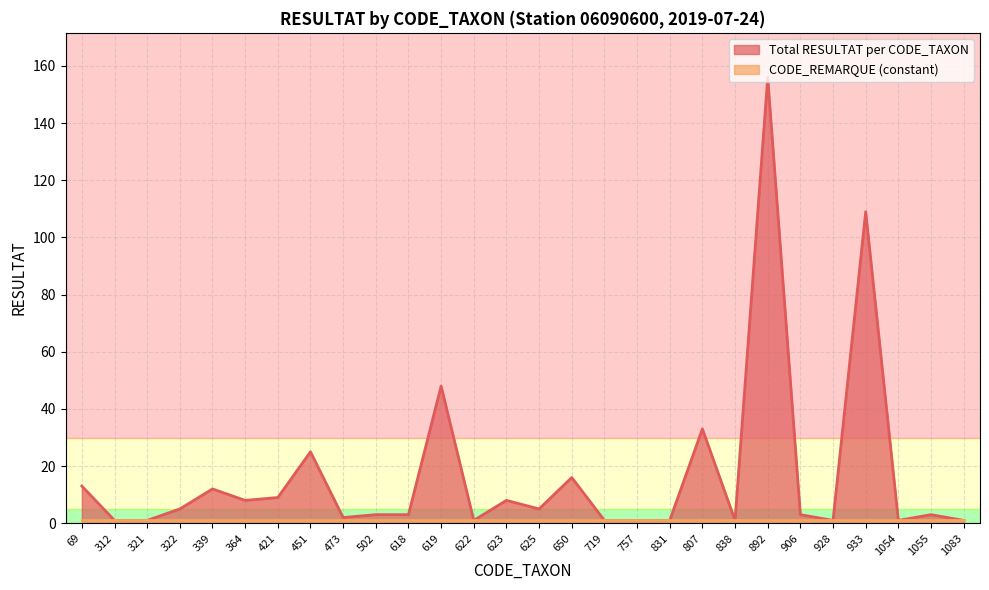

Reading right to left, what are all the values shown in this chart?

1	3	1	109	1	3	156	1	33	1	1	1	16	5	8	1	48	3	3	2	25	9	8	12	5	1	1	13